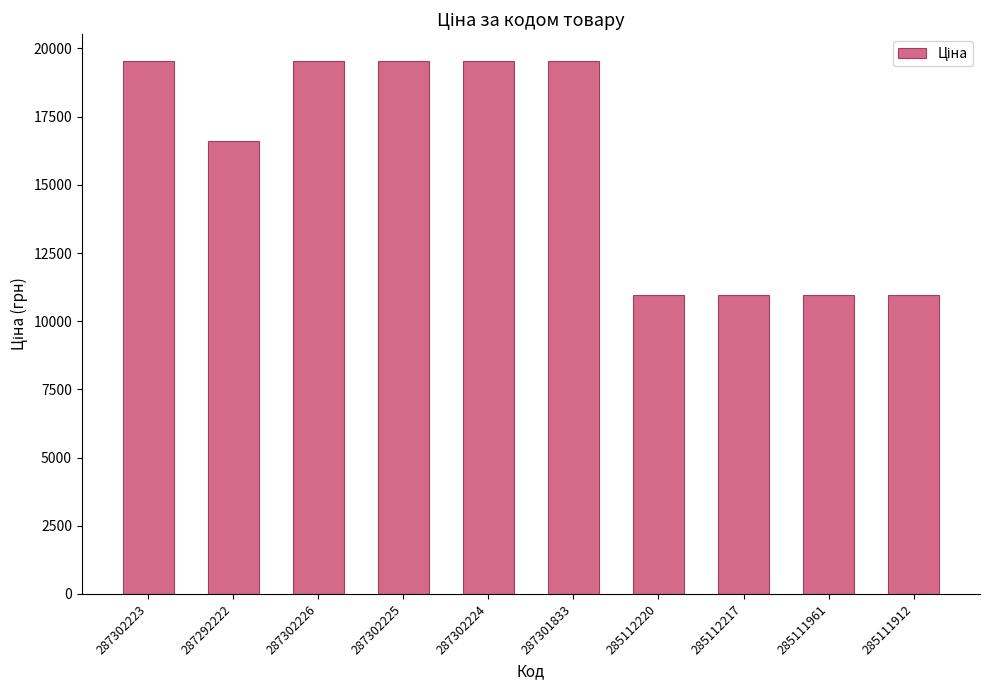

What is the smallest value displayed?

10952.0